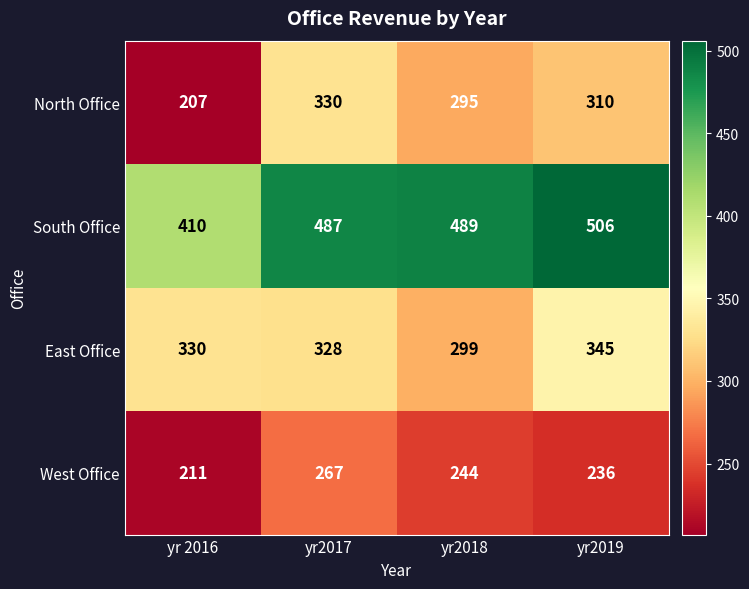

Where is West Office nearest to the value 239?

yr2019